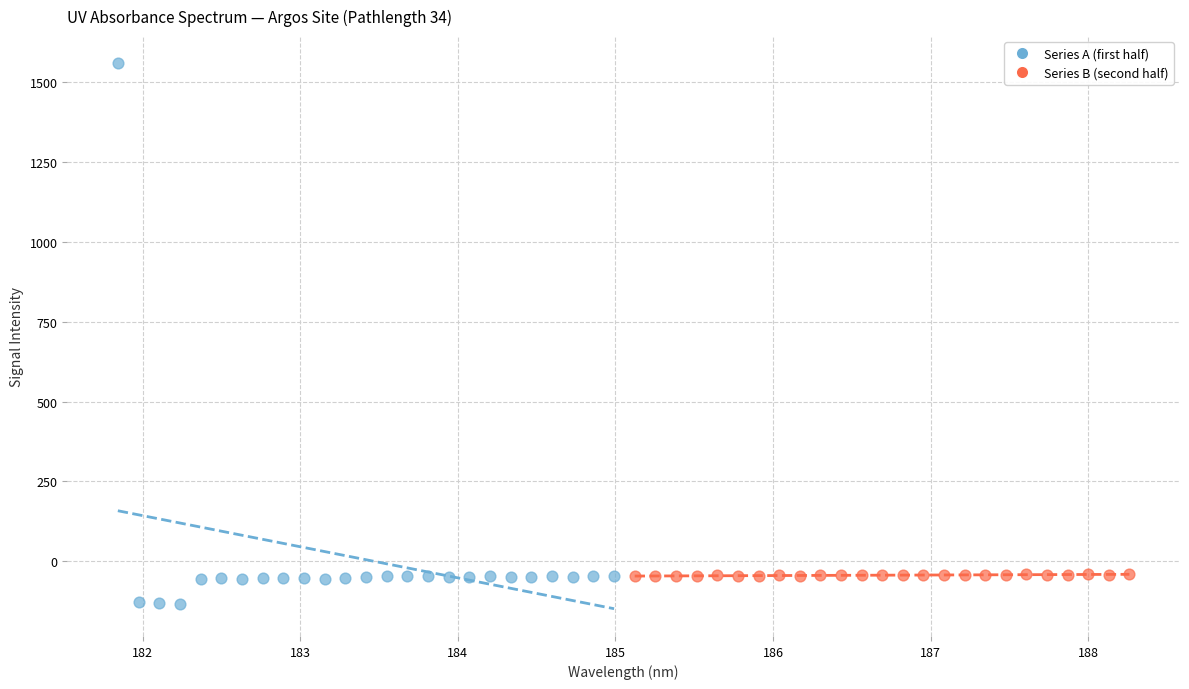

Which series reaches the minimum Y coordinate?

Series A (first half)